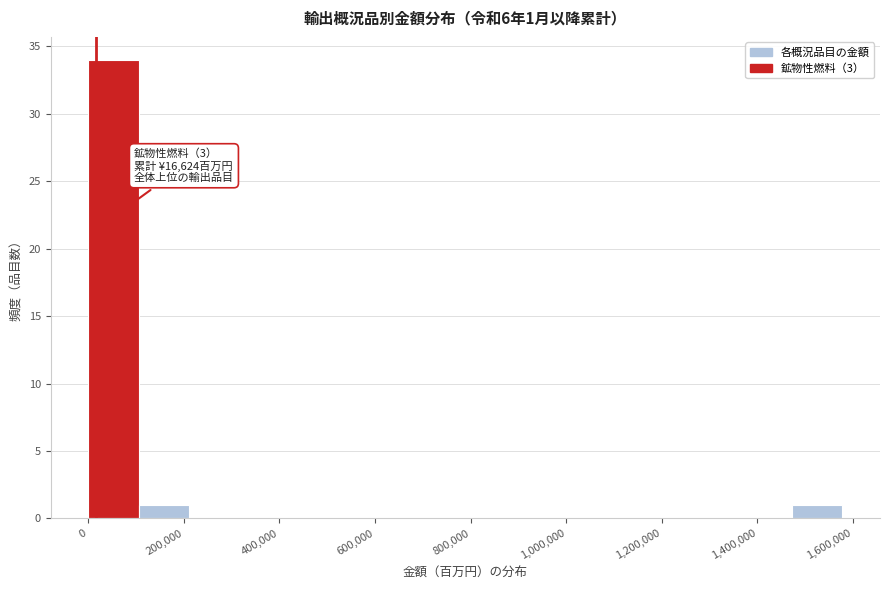

Which range on the x-axis has the tallest bar?

0 to 100000